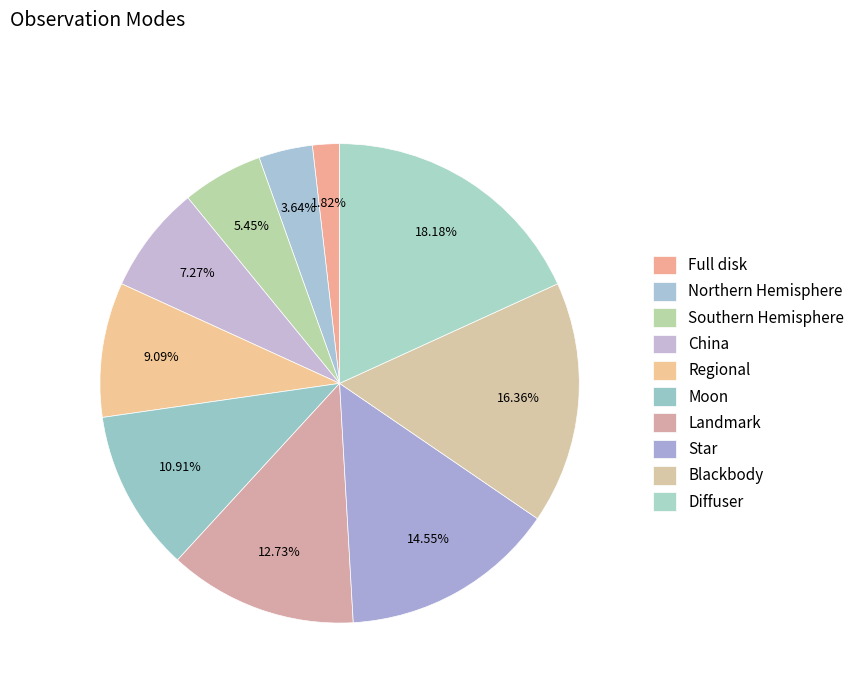

How many slices are in this pie chart?

10